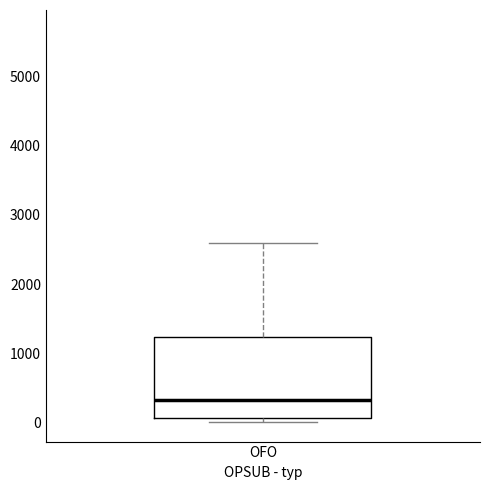

Where does the median line of the box for OFO sit on the y-axis? The values are not printed on the chart, so give them approximately, as read against the axis.

300